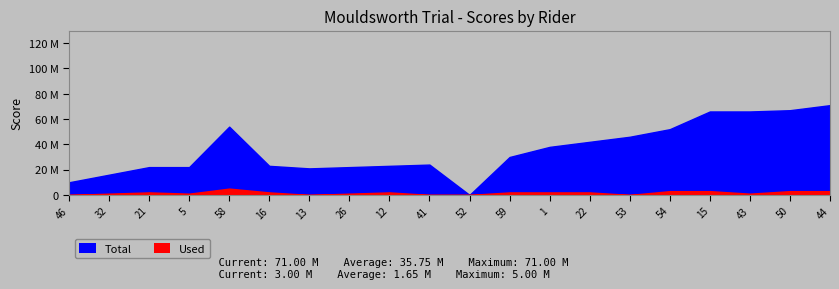

True or false: Used and Total intersect in this chart.

False